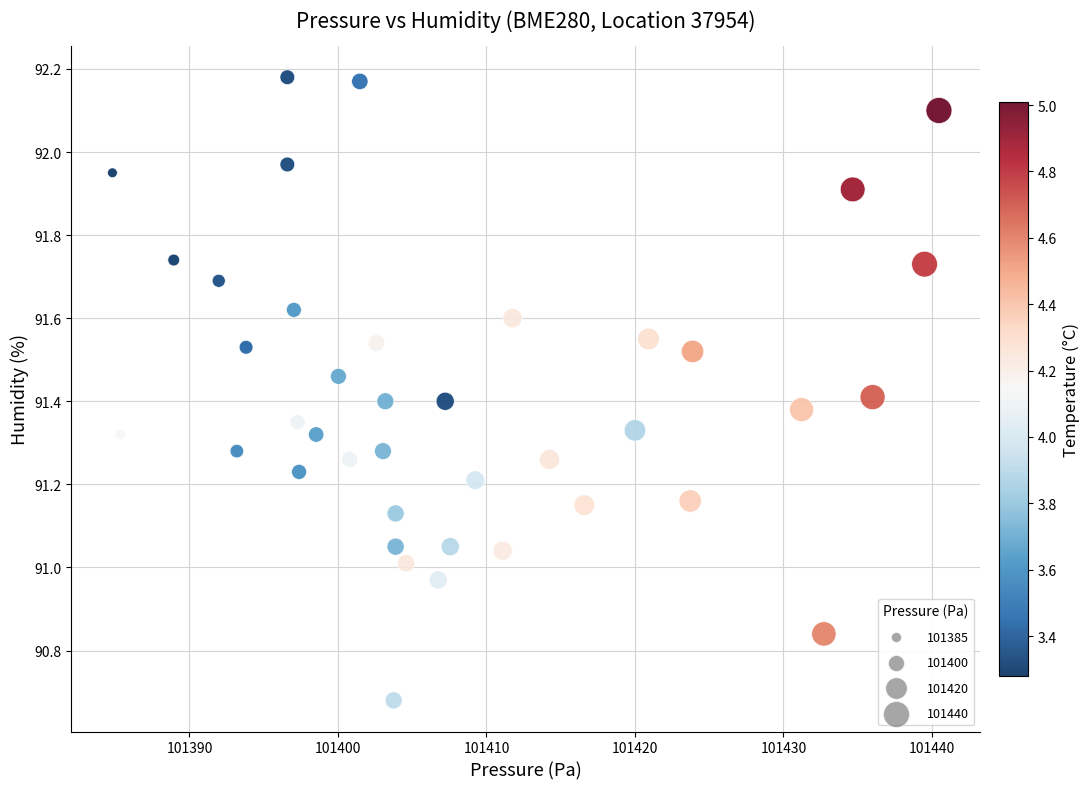

What is the range of X values (max minus min)?

55.7